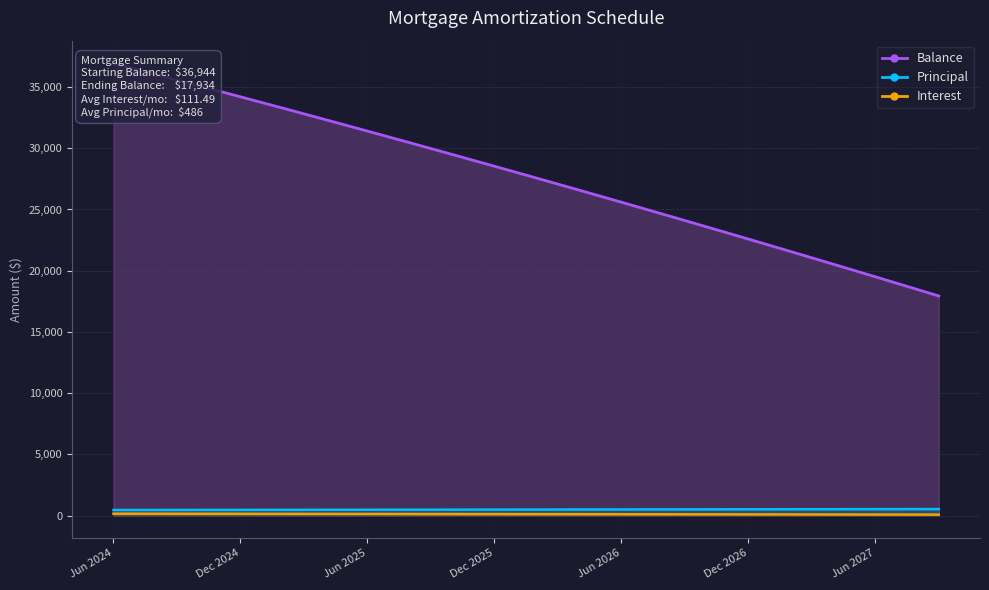

True or false: Principal and Balance cross at least once.

False